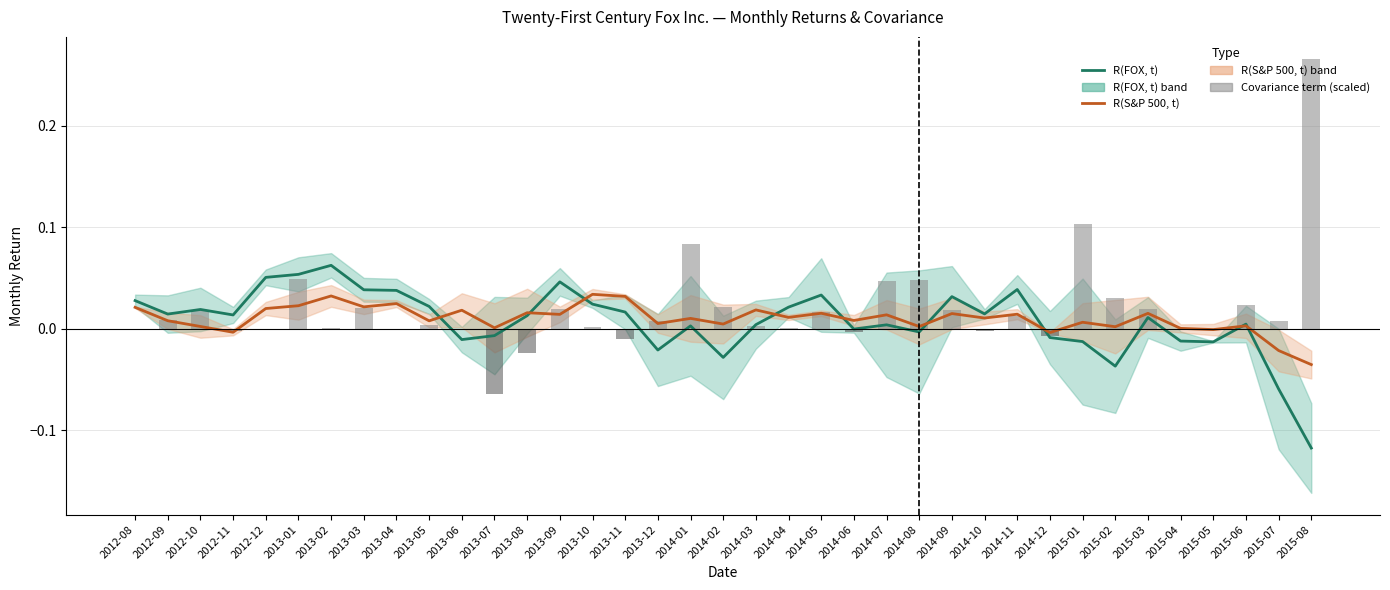

Reading right to left, extract all data points from this chart.

R(FOX, t): -0.1	-0.1	0.0	-0.0	-0.0	0.0	-0.0	-0.0	-0.0	0.0	0.0	0.0	-0.0	0.0	-0.0	0.0	0.0	0.0	-0.0	0.0	-0.0	0.0	0.0	0.0	0.0	-0.0	-0.0	0.0	0.0	0.0	0.1	0.1	0.1	0.0	0.0	0.0	0.0
R(S&P 500, t): -0.0	-0.0	0.0	-0.0	0.0	0.0	0.0	0.0	-0.0	0.0	0.0	0.0	0.0	0.0	0.0	0.0	0.0	0.0	0.0	0.0	0.0	0.0	0.0	0.0	0.0	0.0	0.0	0.0	0.0	0.0	0.0	0.0	0.0	-0.0	0.0	0.0	0.0
Covariance term (scaled): 0.3	0.0	0.0	-0.0	0.0	0.0	0.0	0.1	-0.0	0.0	-0.0	0.0	0.0	0.0	-0.0	0.0	0.0	0.0	0.0	0.1	0.0	-0.0	0.0	0.0	-0.0	-0.1	-0.0	0.0	0.0	0.0	0.0	0.0	-0.0	-0.0	0.0	0.0	0.0